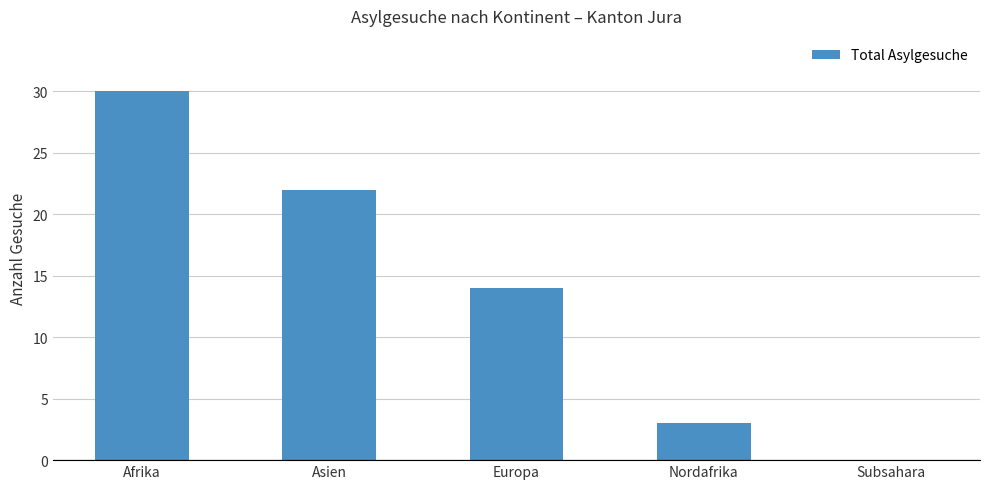

Between Nordafrika and Europa, which is larger?

Europa